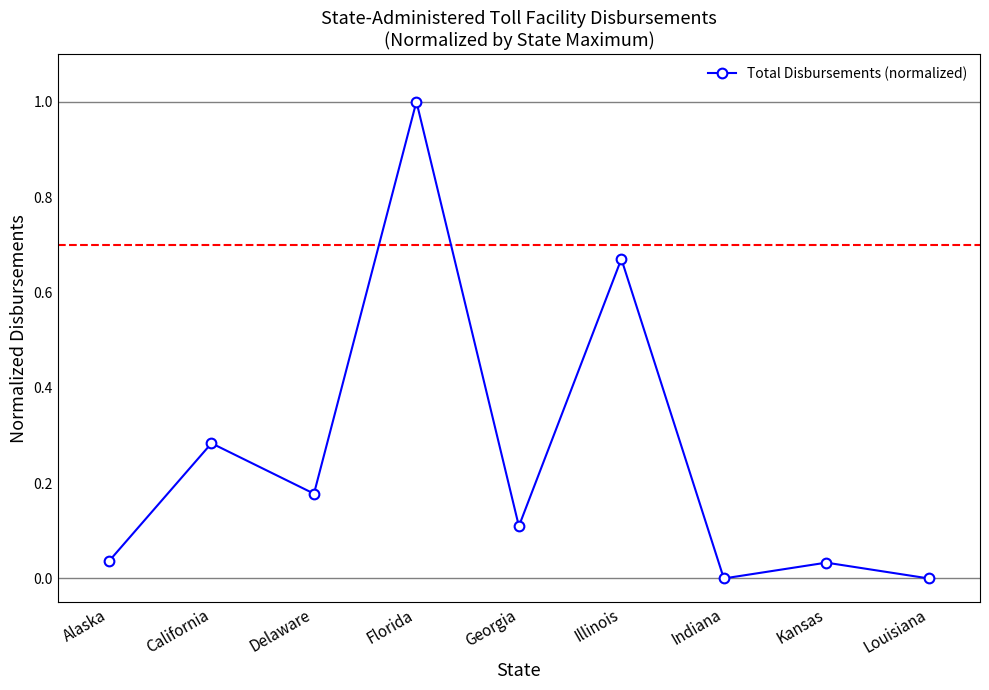

What is the ratio of the value at Georgia to the value at Florida?

0.1